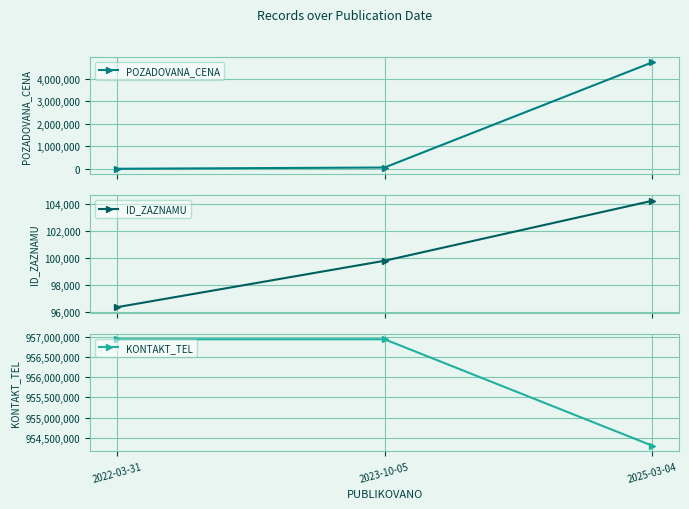

How many data points in ID_ZAZNAMU are less than 99792?

1